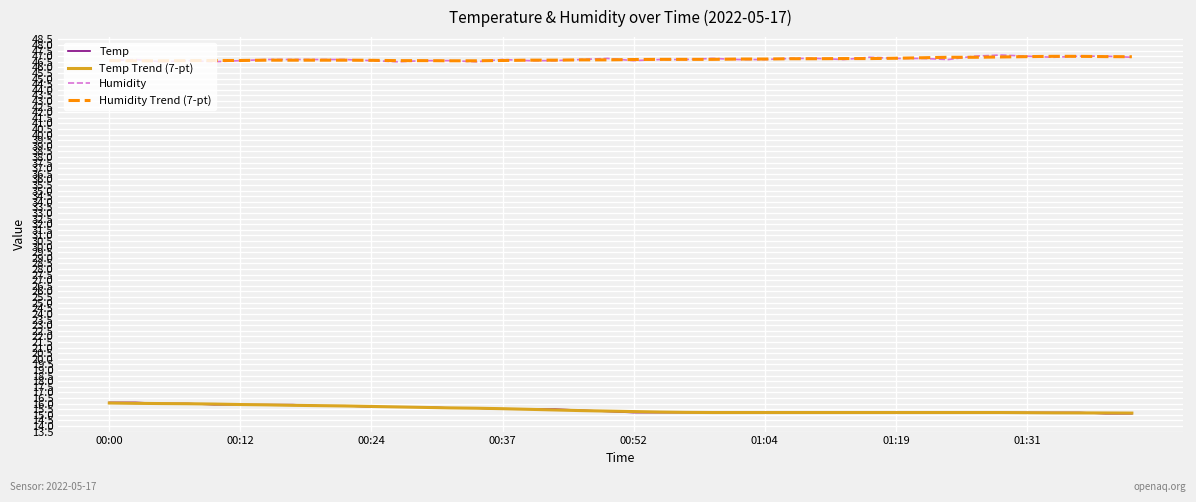

True or false: Humidity Trend (7-pt) has more than 0 points higher than both neighbors.

True